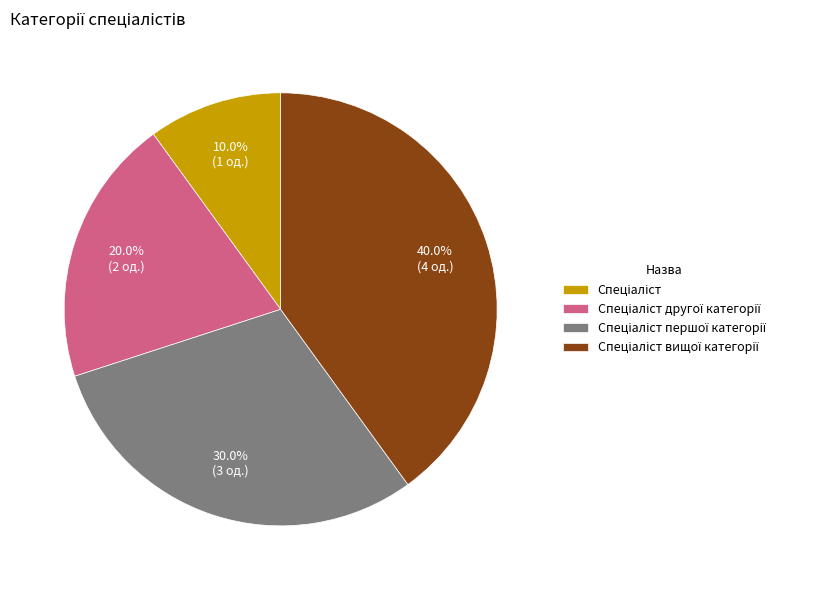

Is there a majority slice in this chart?

No